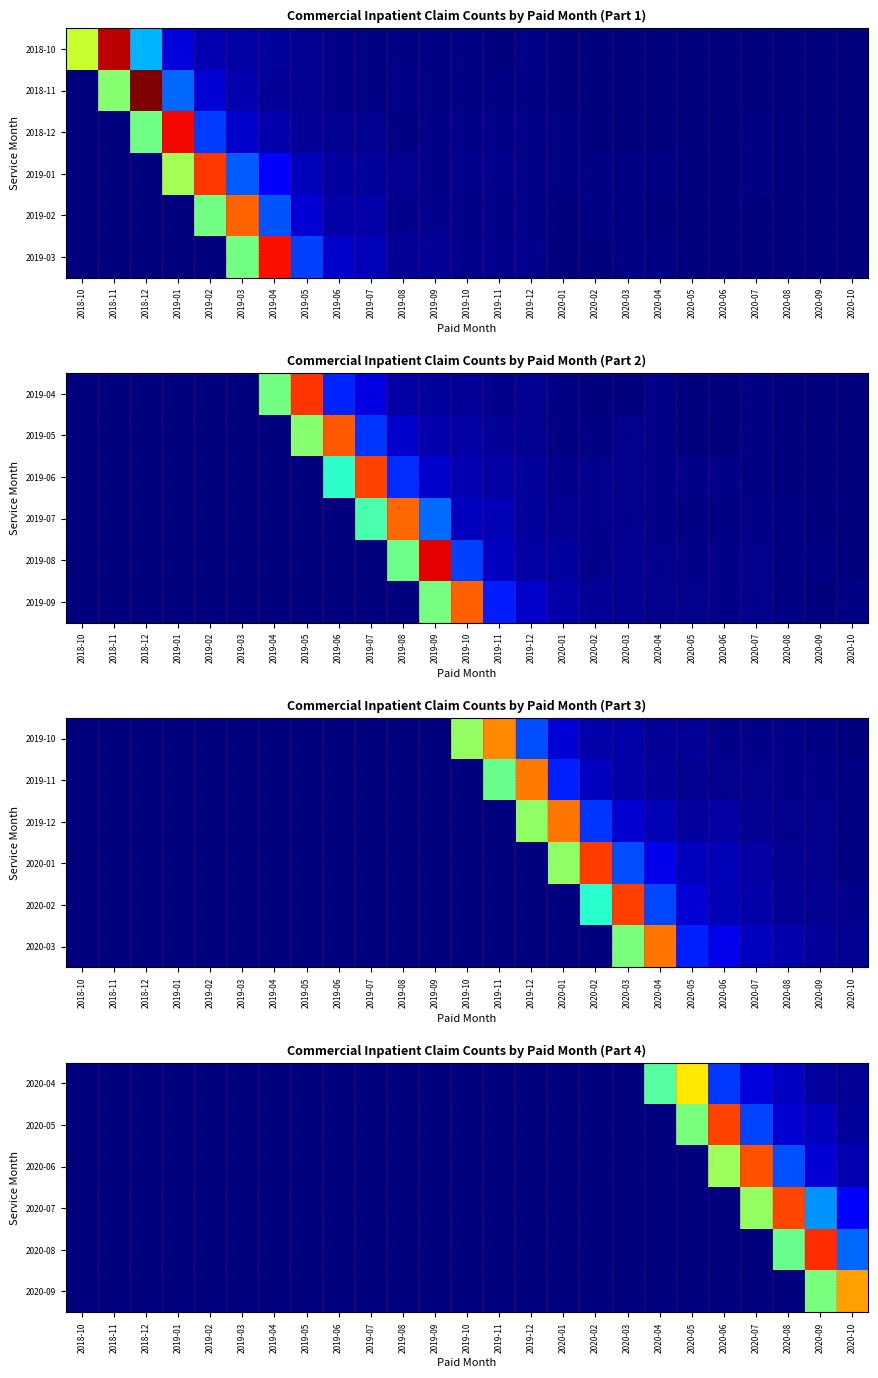

At which category is the sum across all series the highest?

2020-09